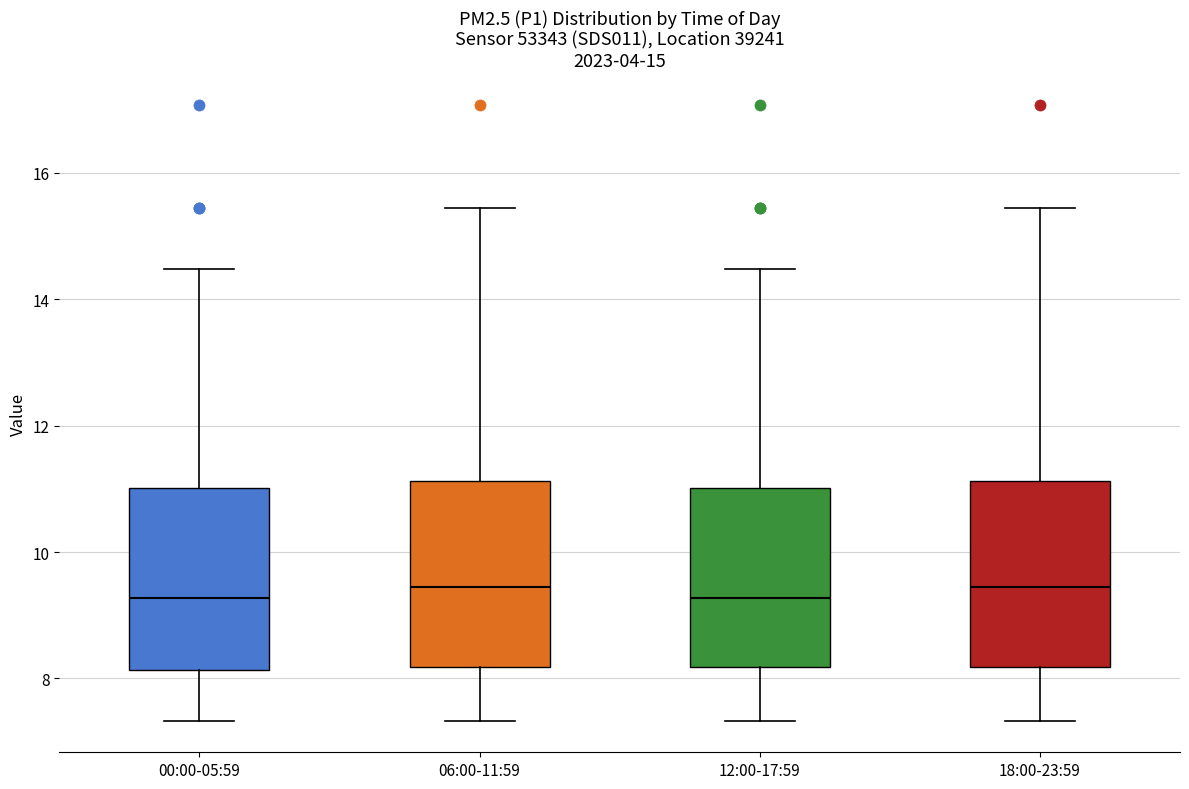

Reading left to right, transcribe this box plot: for each box, give where its median line is, the range the box spans, and where its two whiskers end, as read against the y-axis. The values are not printed on the chart, so give them approximately, as read against the axis.

00:00-05:59: median 9.2, box 8.2 to 11.0, whiskers 7.4 to 14.4
06:00-11:59: median 9.4, box 8.2 to 11.2, whiskers 7.4 to 15.4
12:00-17:59: median 9.2, box 8.2 to 11.0, whiskers 7.4 to 14.4
18:00-23:59: median 9.4, box 8.2 to 11.2, whiskers 7.4 to 15.4